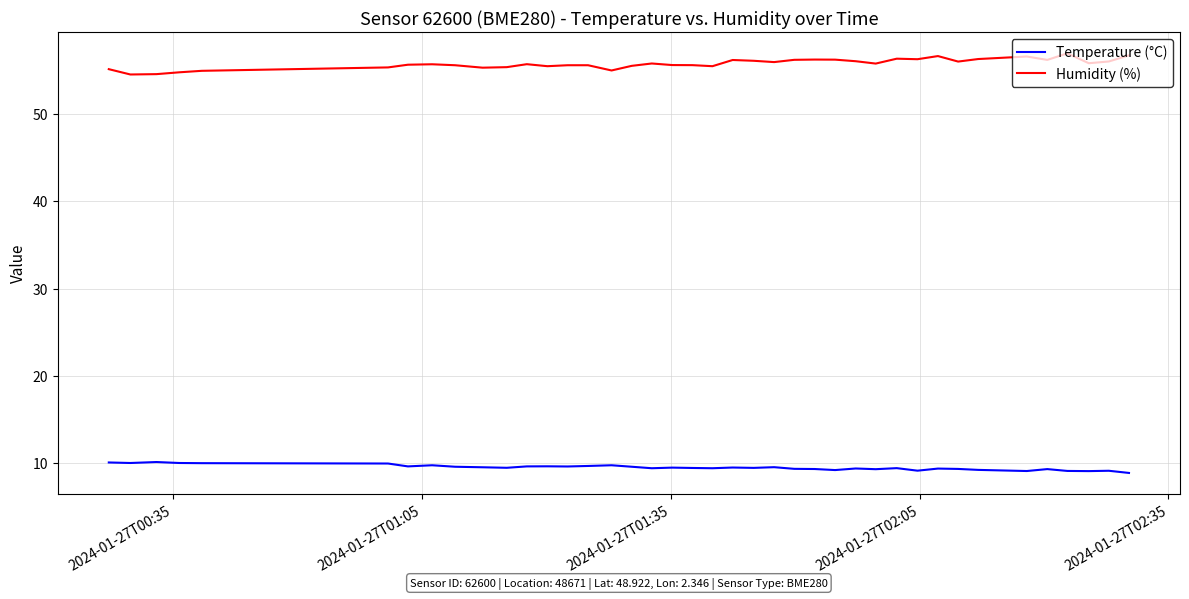

Rank the series by their maximum value, from highest to lowest.

Humidity (%), Temperature (°C)